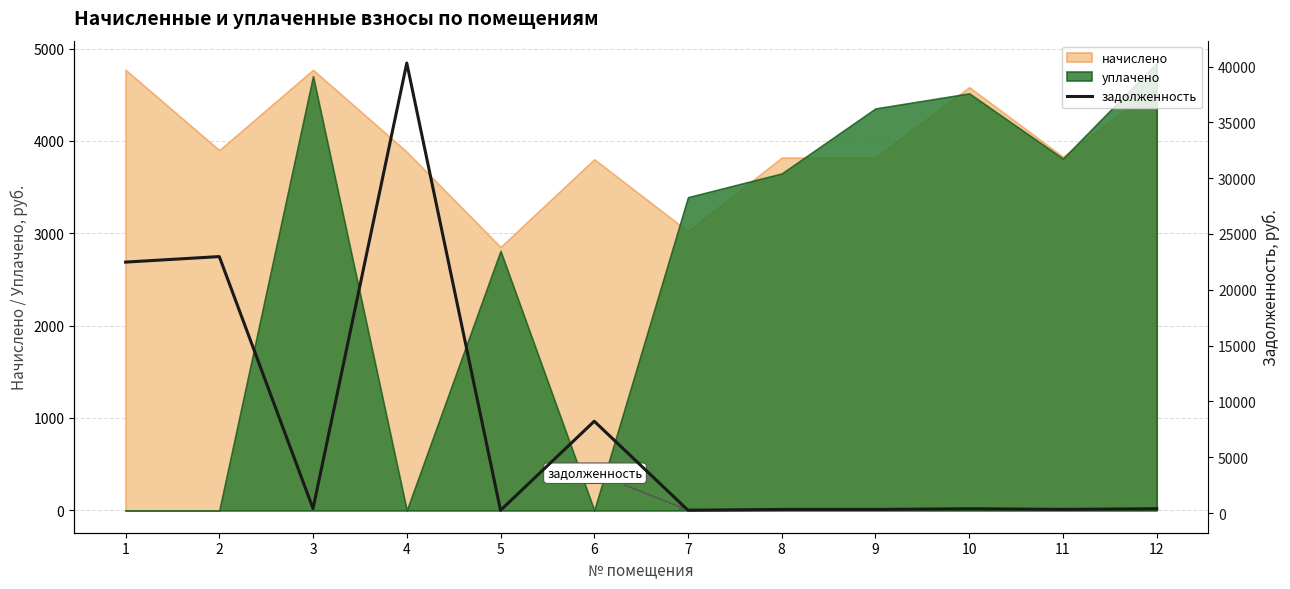

What is the maximum value for начислено?

4768.8